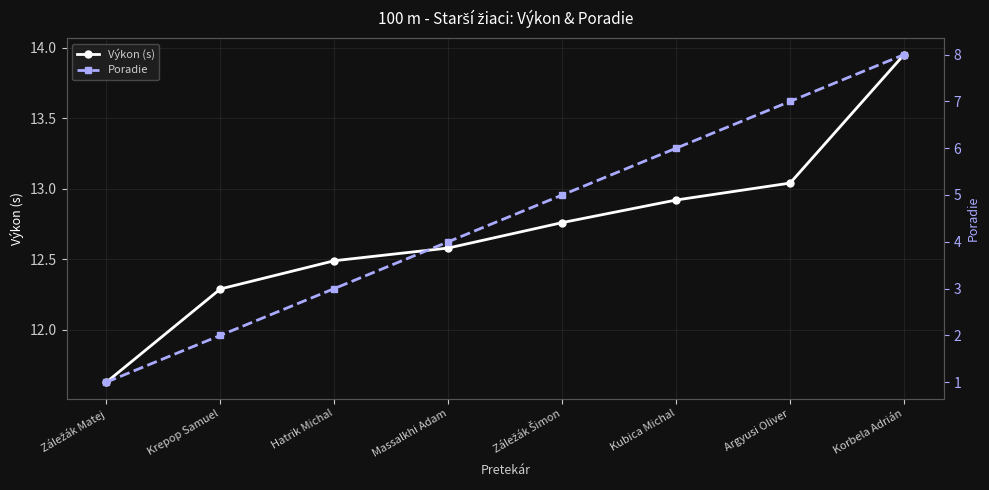

Does the chart have visible grid lines?

Yes